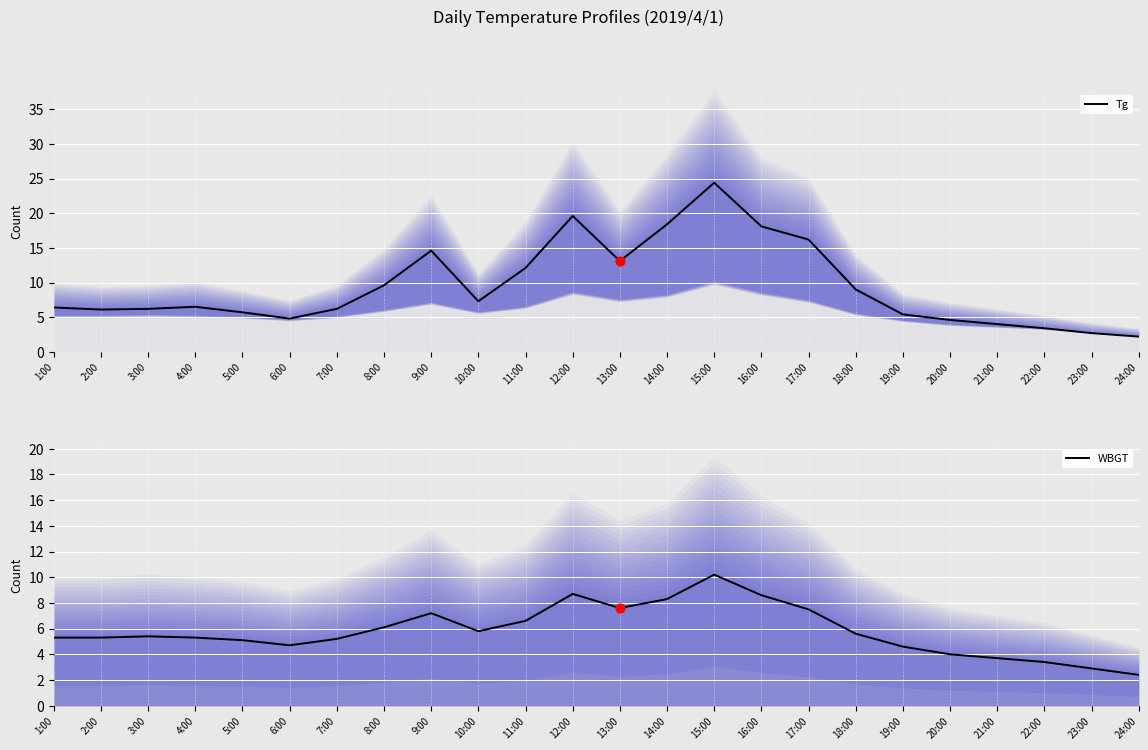

Which series reaches the minimum Y coordinate?

Tg